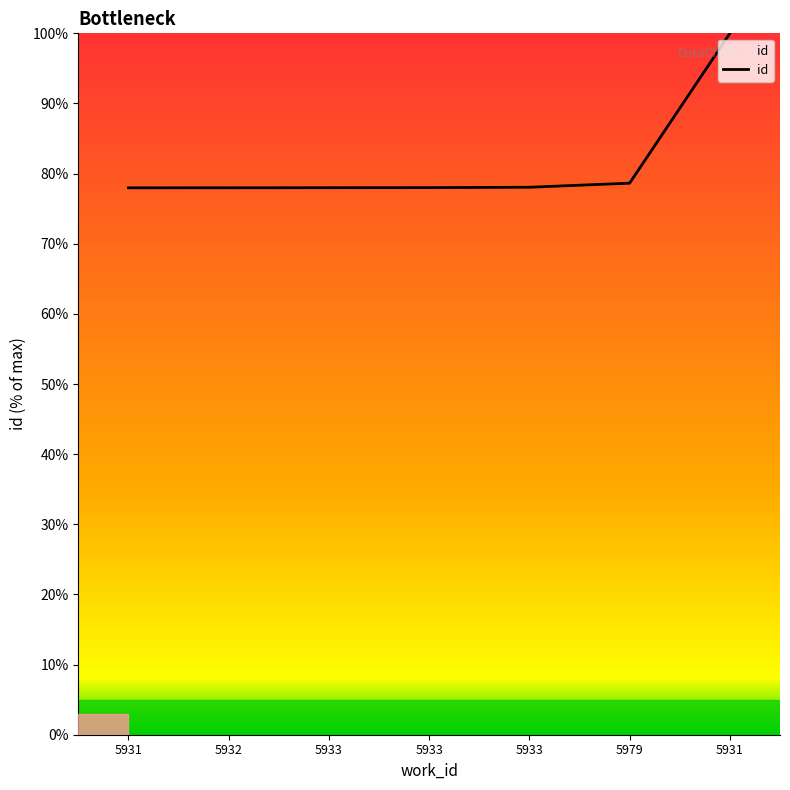

Does the chart display data point markers on the line(s)?

No